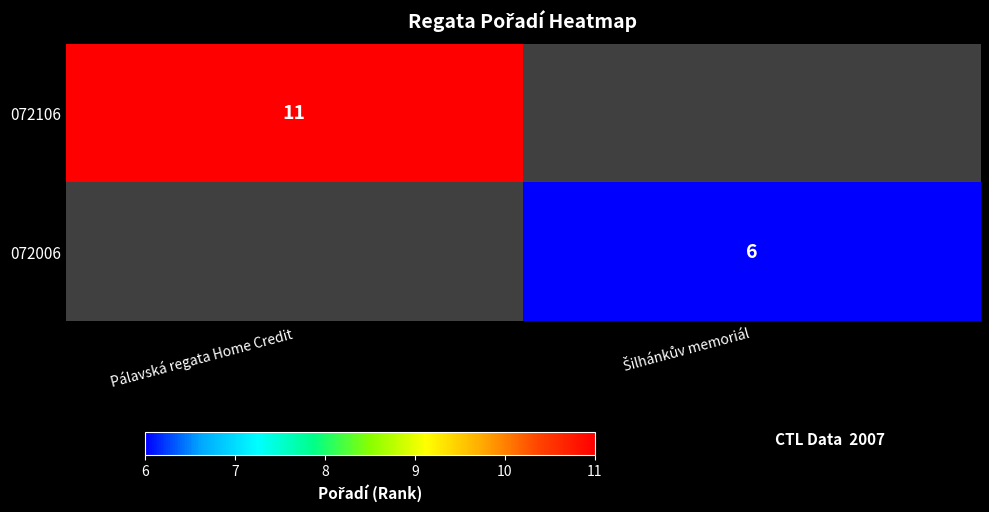

How many series are shown in this chart?

2